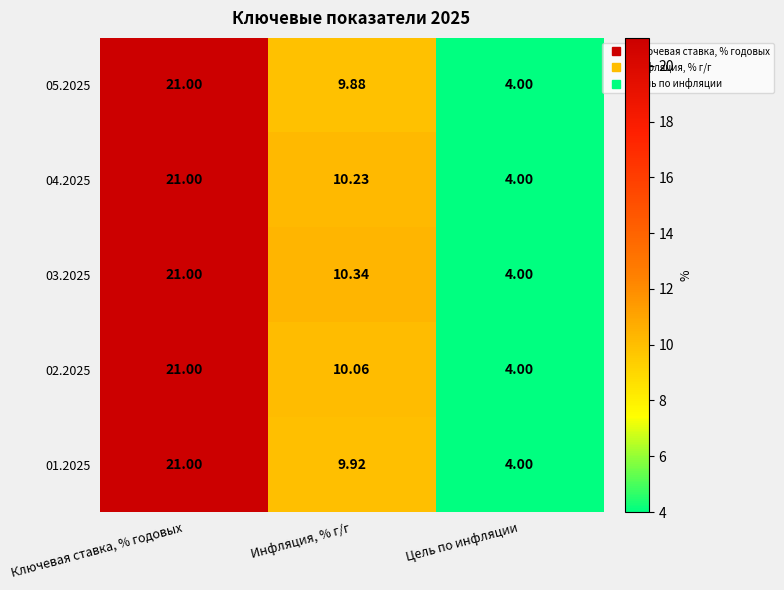

List the labels in order of 05.2025 value, largest first.

Ключевая ставка, % годовых, Инфляция, % г/г, Цель по инфляции